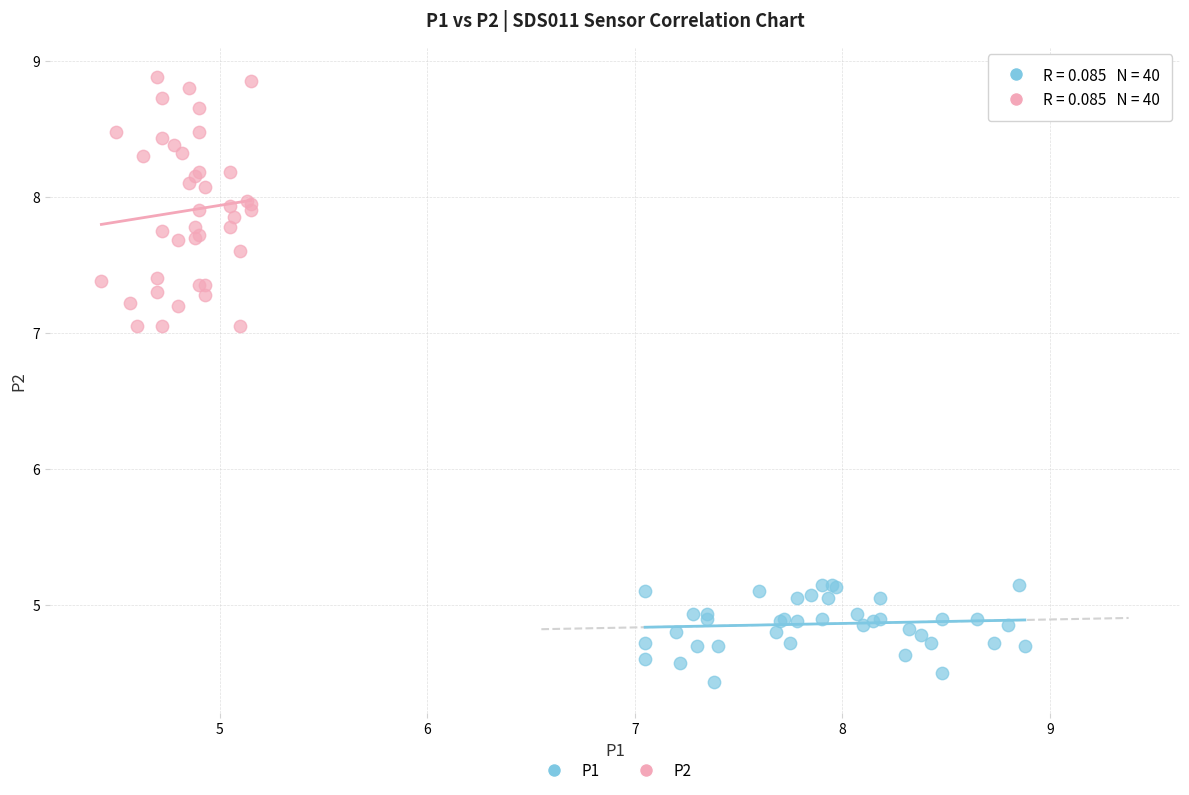

Which series reaches the maximum Y coordinate?

P2